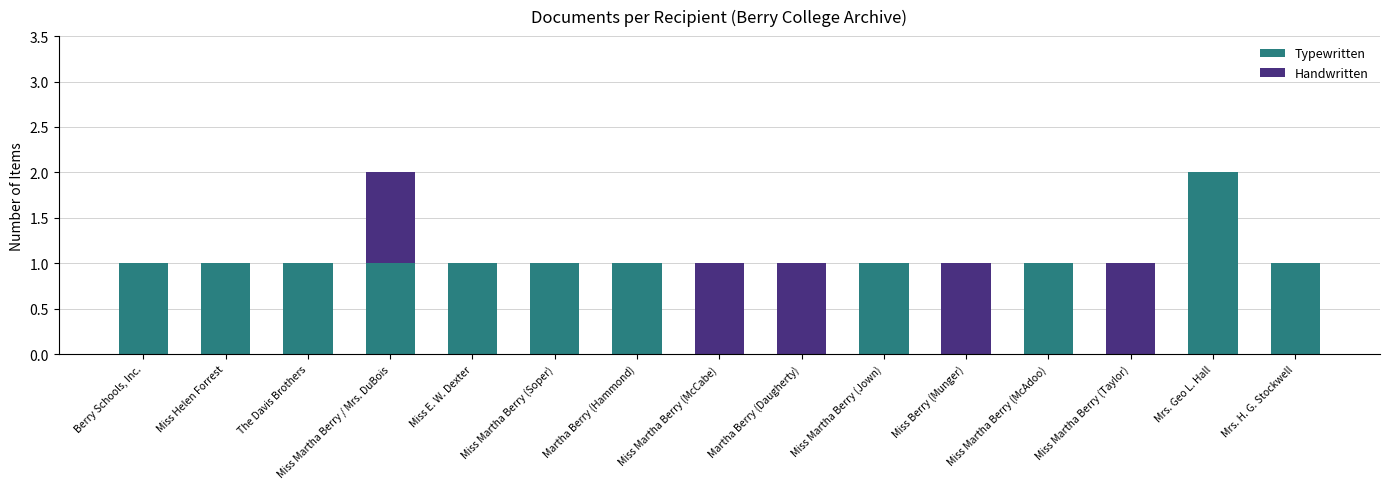

What is the sum of all Typewritten values?

12